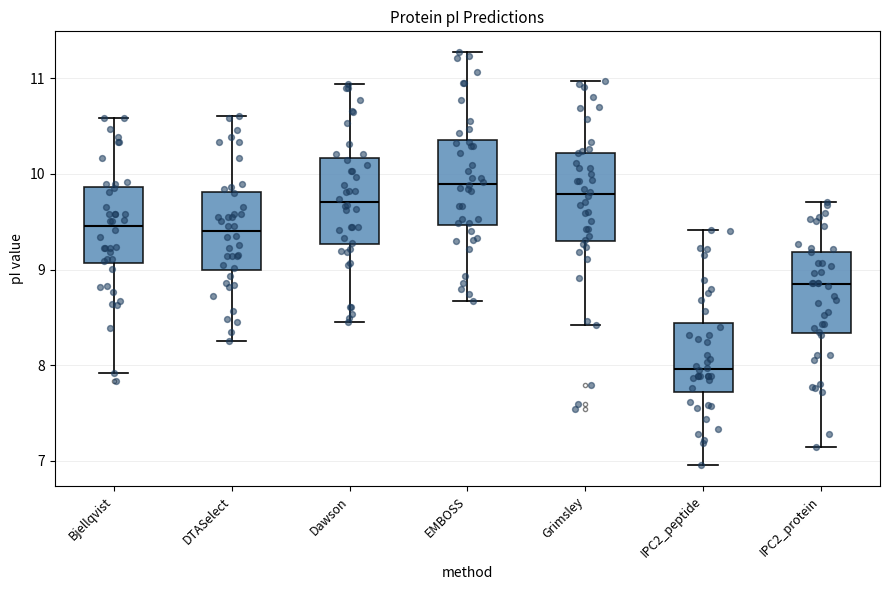

Reading left to right, read every box against the y-axis: the position of its median line, the range the box covers, and the ends of its whiskers. The values are not printed on the chart, so give them approximately, as read against the axis.

Bjellqvist: median 9.5, box 9.1 to 9.9, whiskers 7.9 to 10.6
DTASelect: median 9.4, box 9.0 to 9.8, whiskers 8.3 to 10.6
Dawson: median 9.7, box 9.3 to 10.2, whiskers 8.4 to 10.9
EMBOSS: median 9.9, box 9.5 to 10.4, whiskers 8.7 to 11.3
Grimsley: median 9.8, box 9.3 to 10.2, whiskers 8.4 to 11.0
IPC2_peptide: median 8.0, box 7.7 to 8.4, whiskers 7.0 to 9.4
IPC2_protein: median 8.8, box 8.3 to 9.2, whiskers 7.1 to 9.7